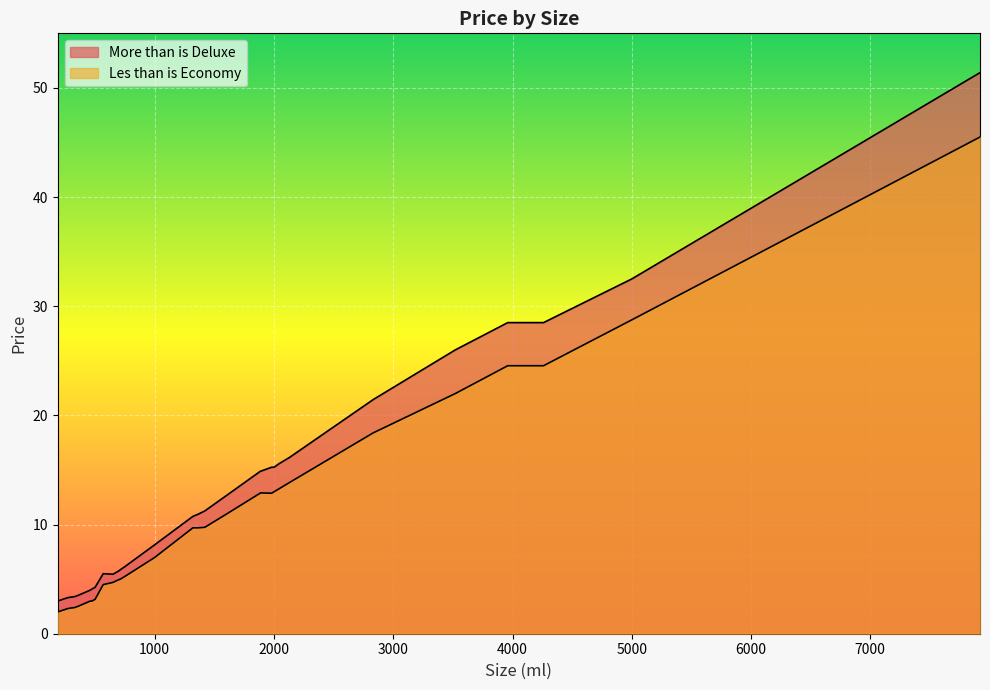

At which category is the sum across all series the highest?

7920